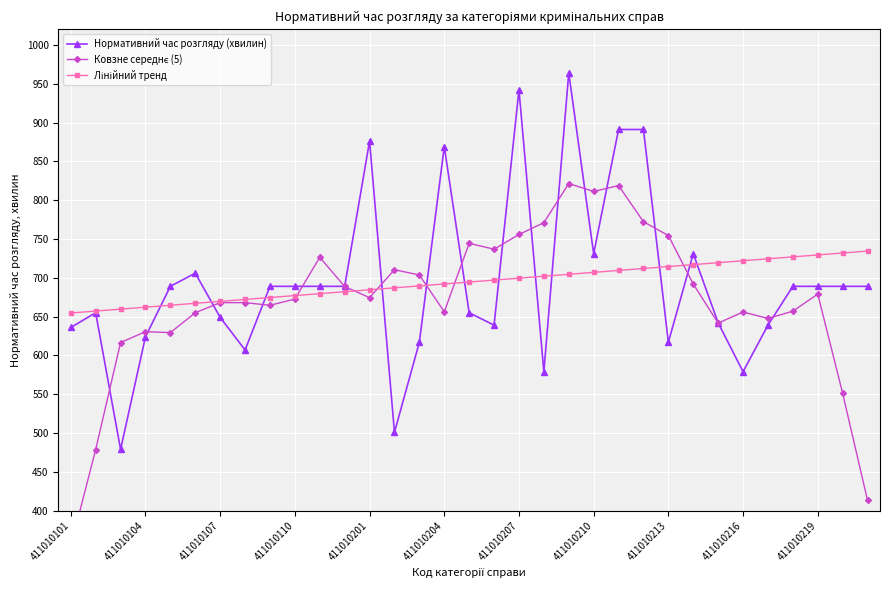

True or false: Лінійний тренд has more than 1 points higher than both neighbors.

False